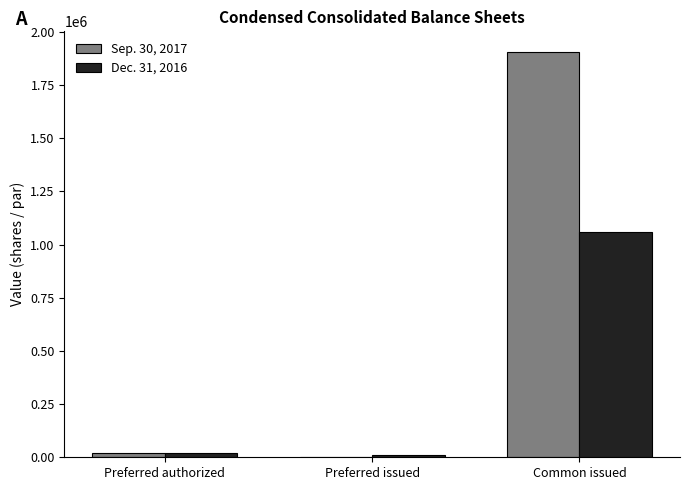

Which category has the highest value in the Sep. 30, 2017 series?

Common issued